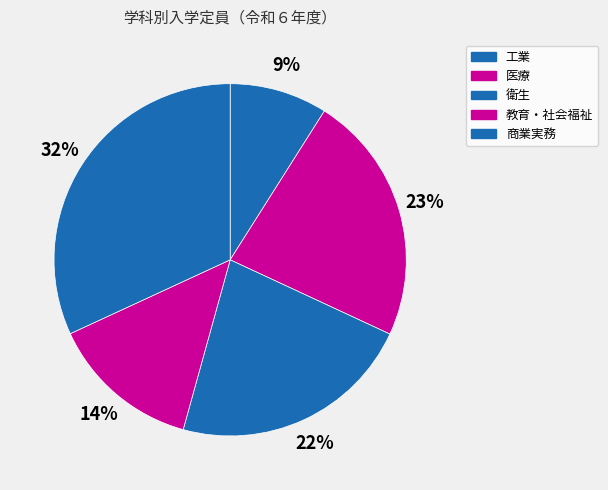

Is 工業 the majority of the pie?

No